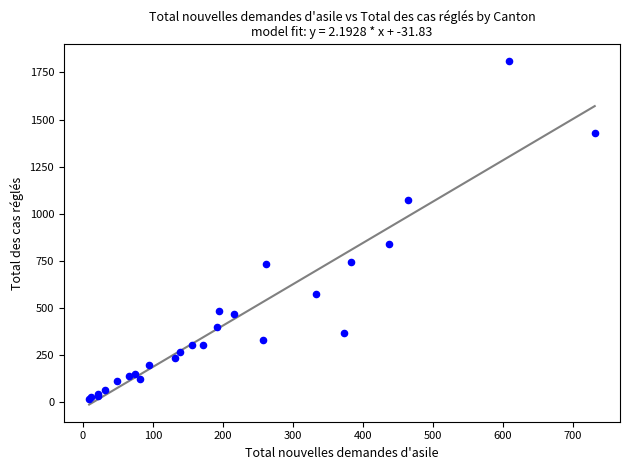

What Y value in the scatter plot is closest to 913?

841